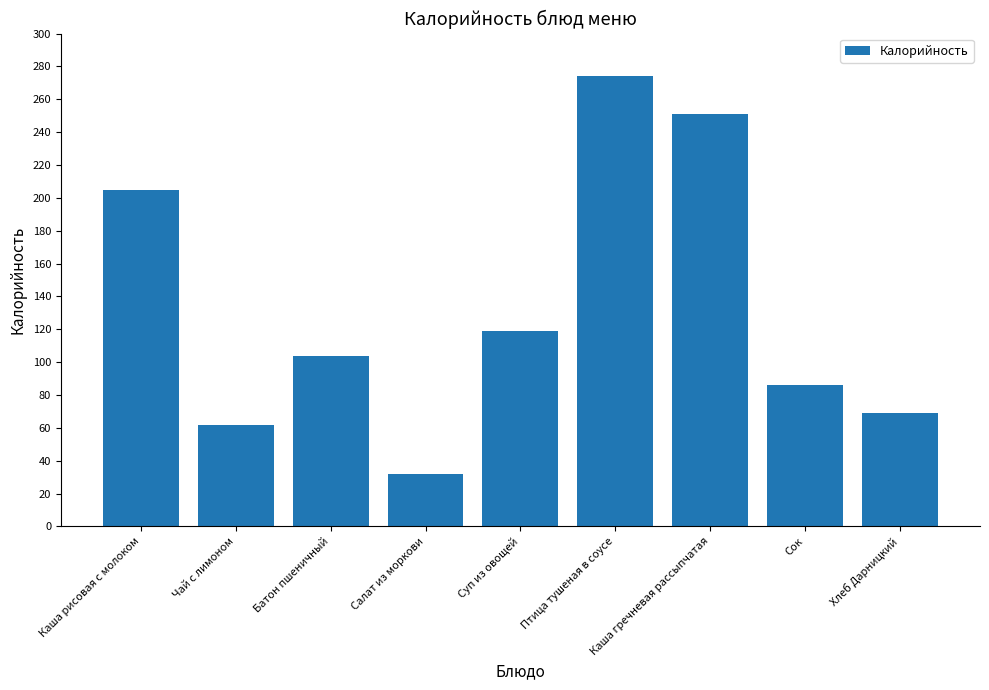

At which label is the value closest to 153?

Суп из овощей